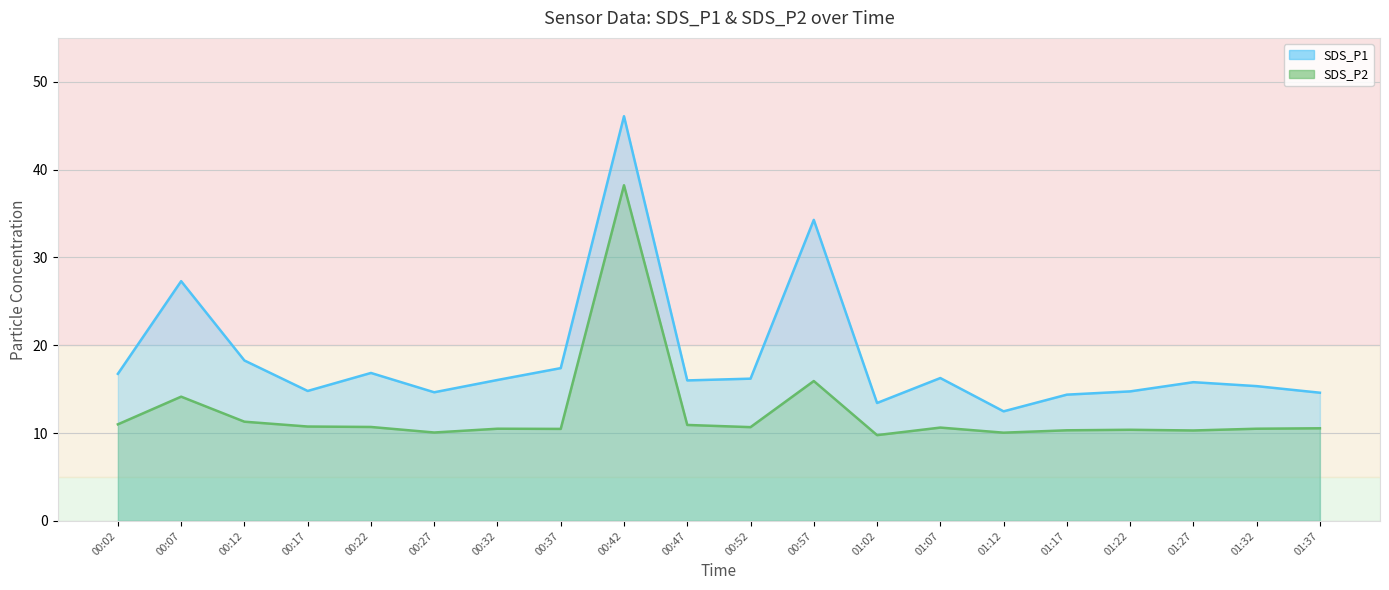

What is the average value of the SDS_P2 series?

12.4